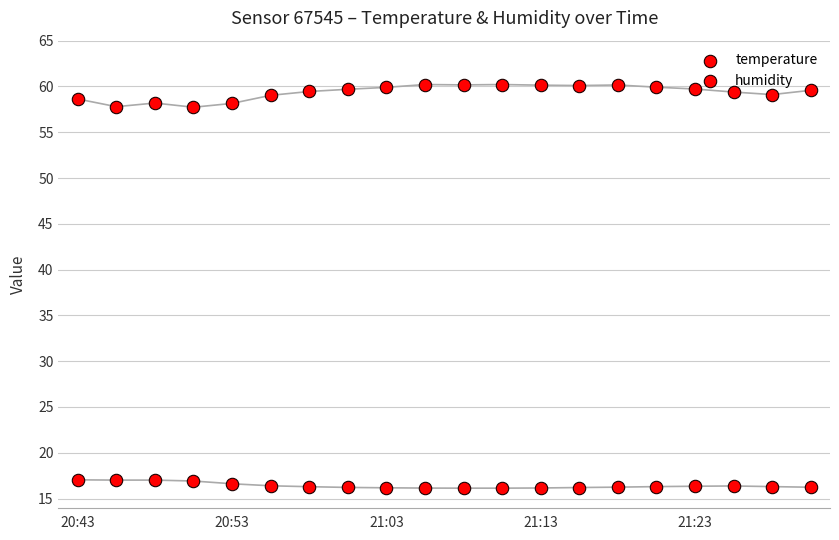

What are all the series names shown in the legend?

temperature, humidity